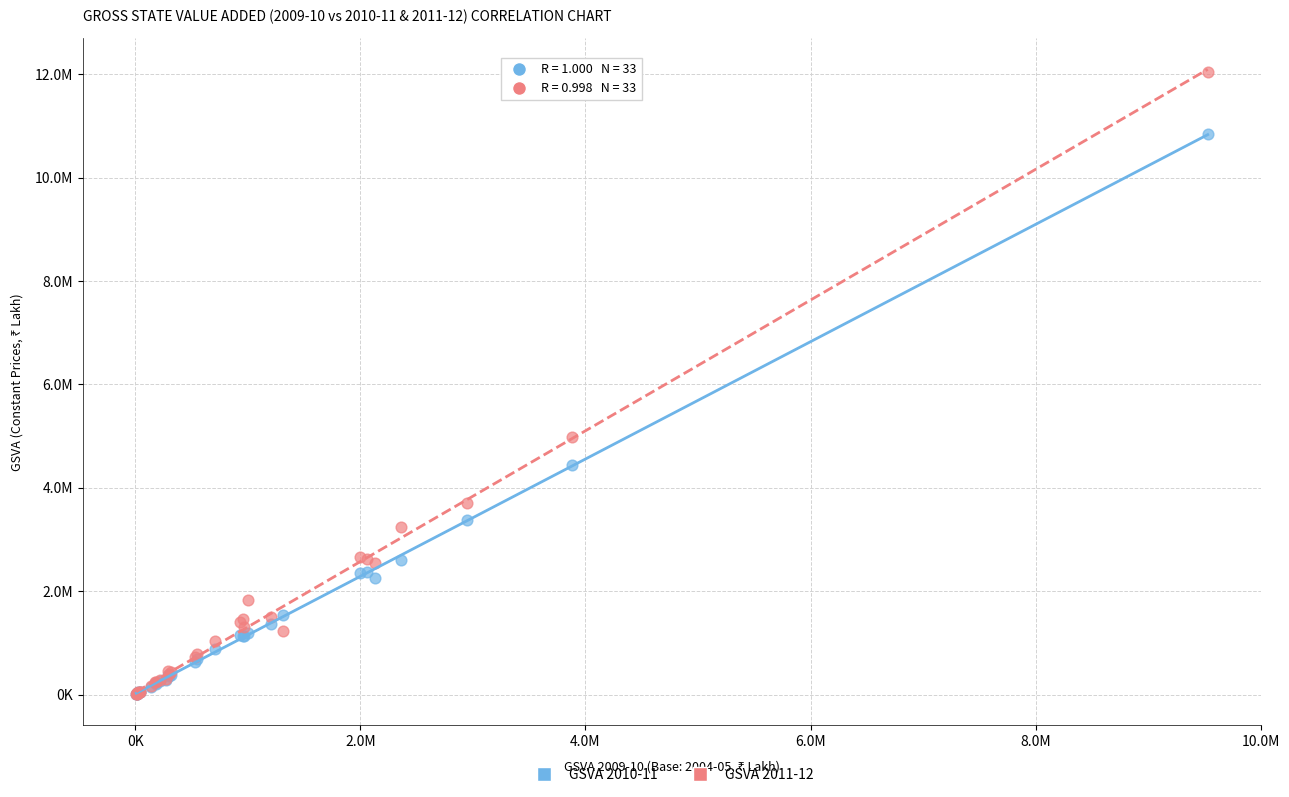

What are all the series names shown in the legend?

GSVA 2010-11, GSVA 2011-12